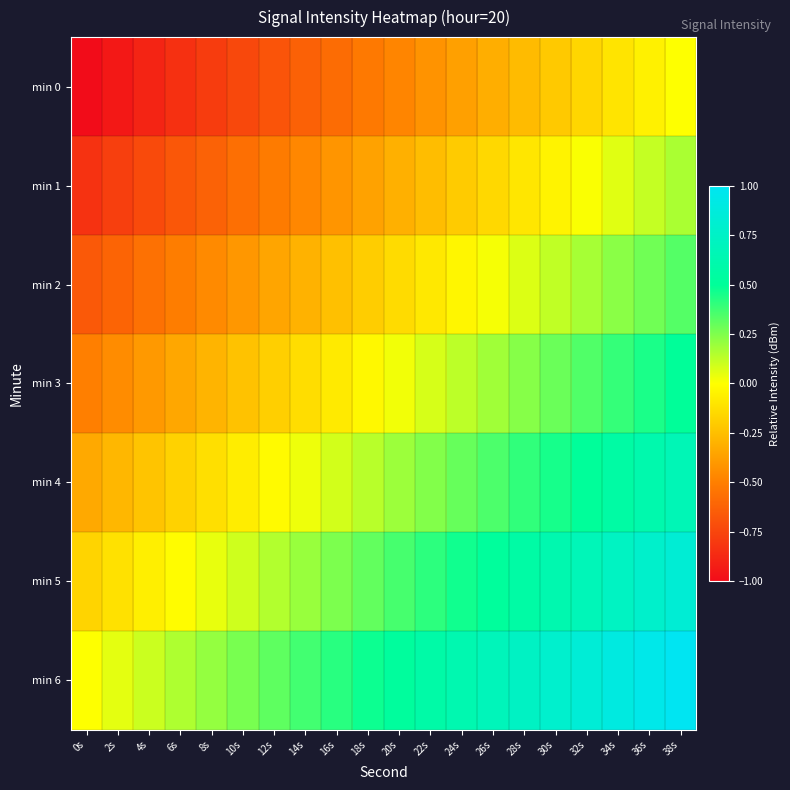

At which category is the sum across all series the highest?

38s